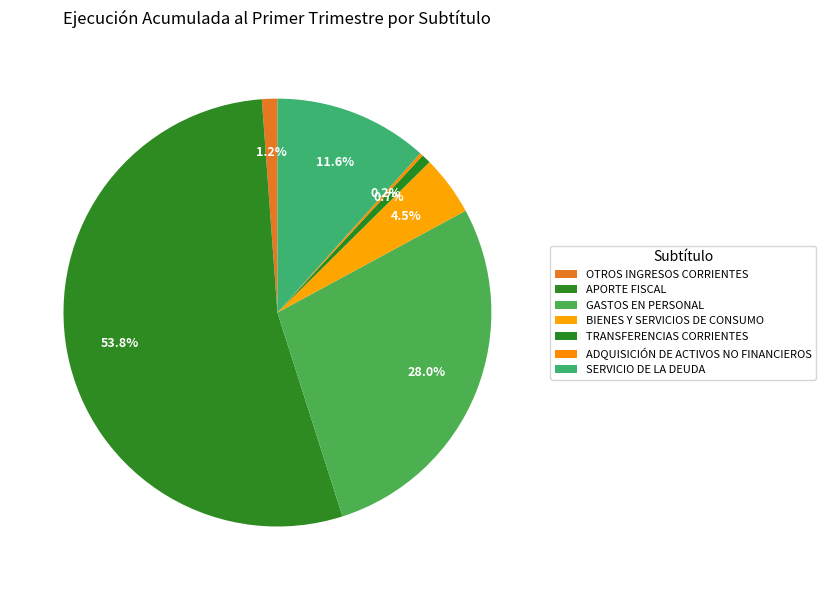

Is there a majority slice in this chart?

Yes